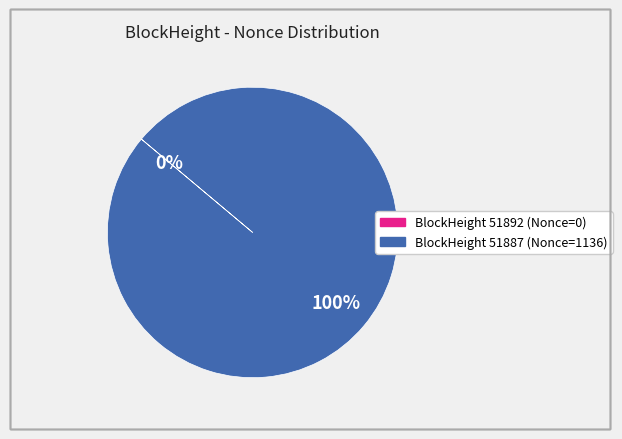

What is the total percentage of 51892 and 51887?

100.0%